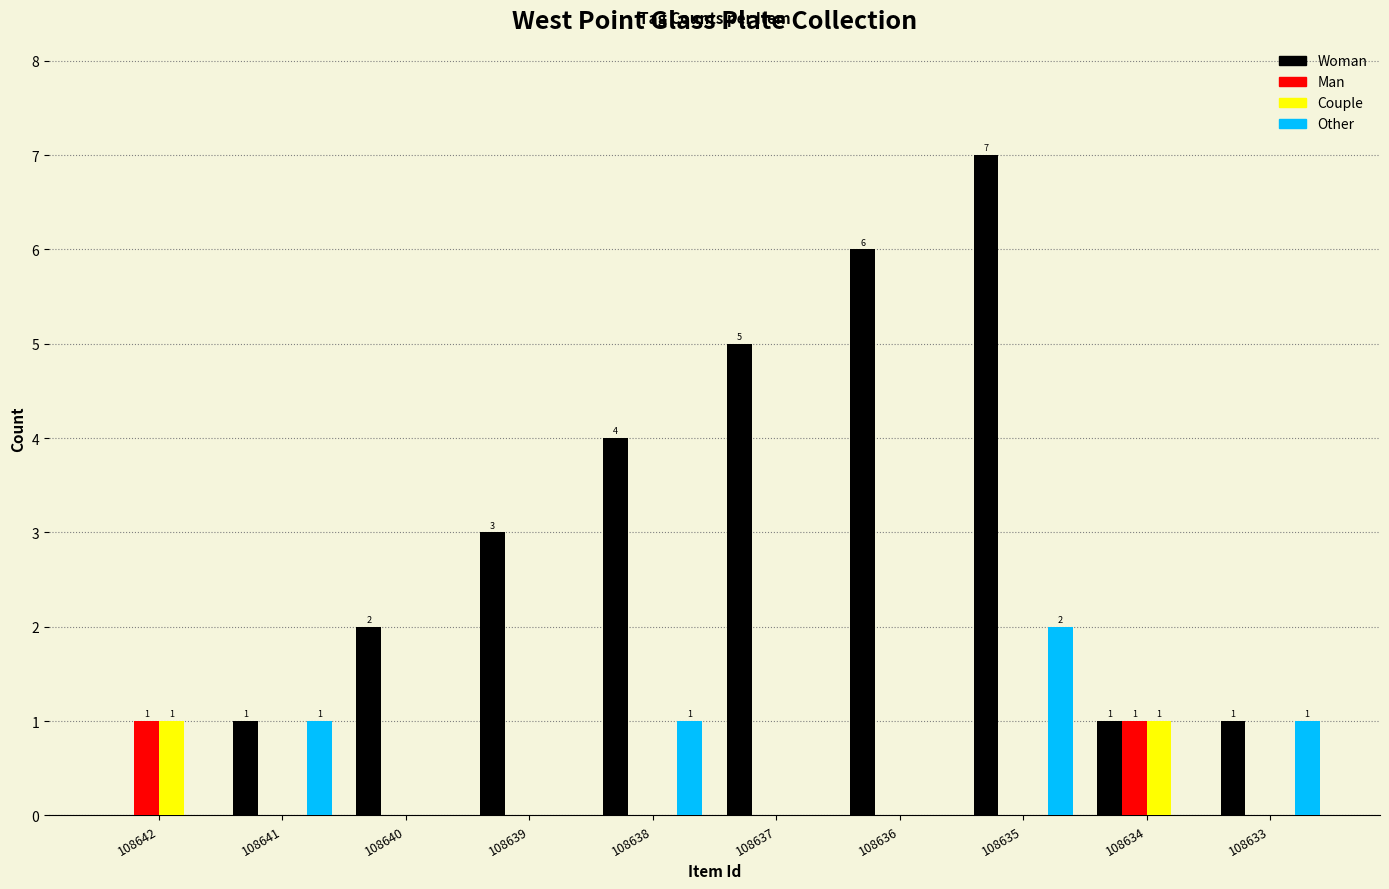

What is the sum of all Woman values?

30